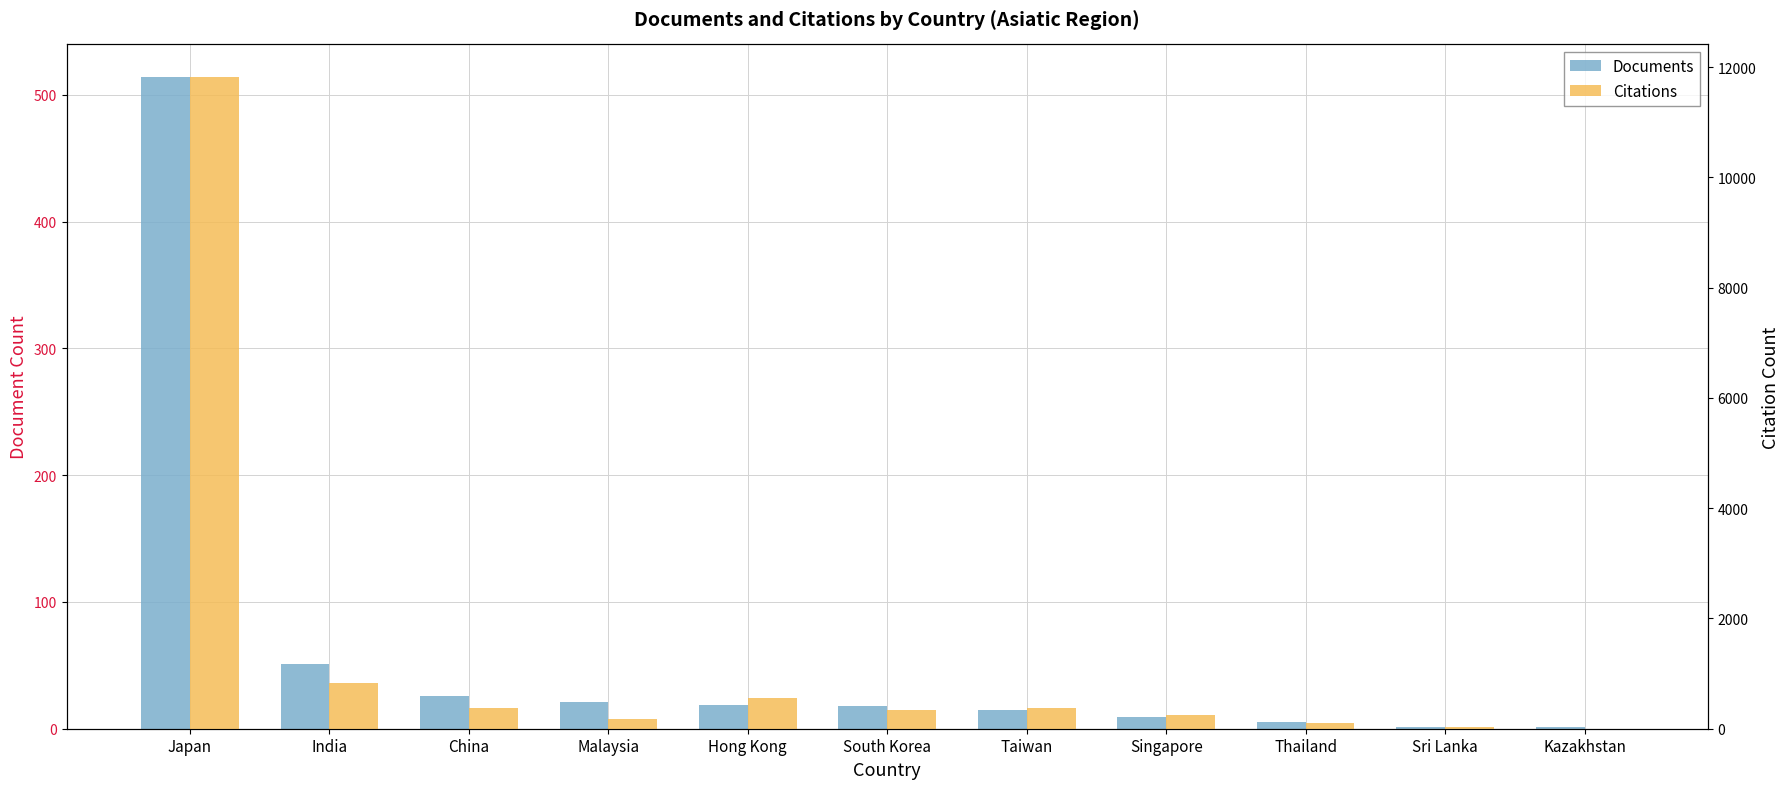

At which category does the chart reach its peak across all series?

Japan